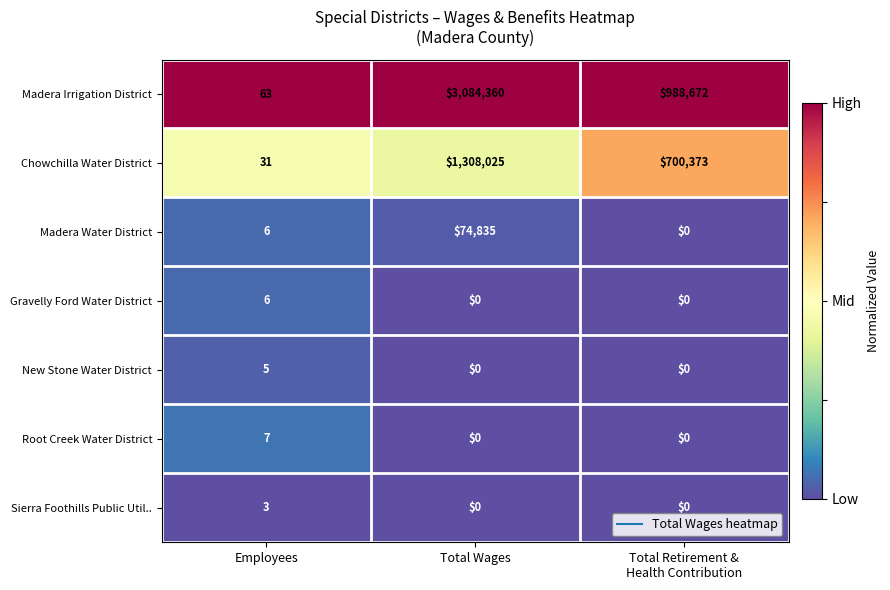

Rank the series by their maximum value, from highest to lowest.

Madera Irrigation District, Chowchilla Water District, Madera Water District, Root Creek Water District, Gravelly Ford Water District, New Stone Water District, Sierra Foothills Public Util..